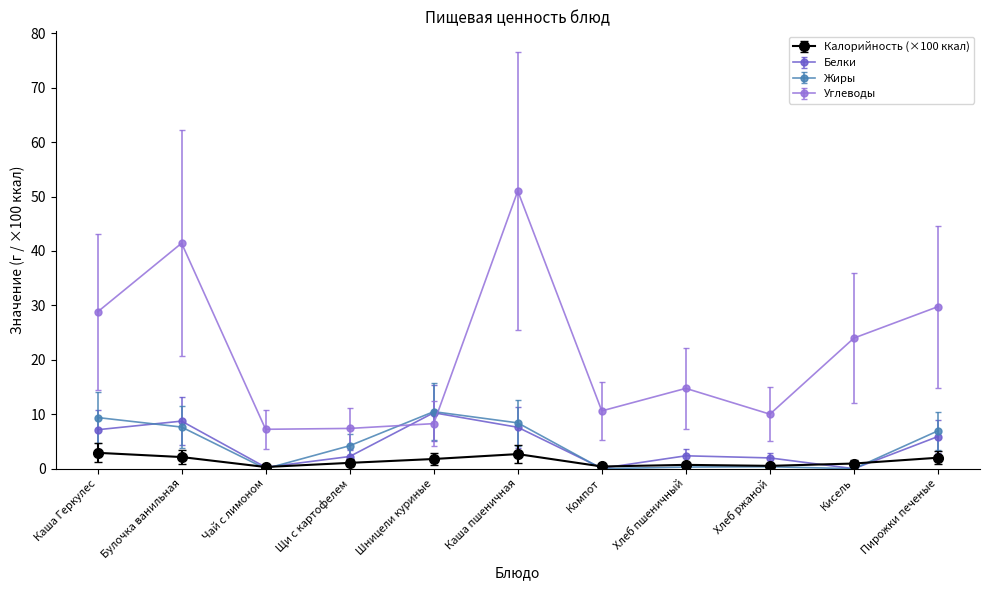

Is this an area chart (filled region under the line)?

No